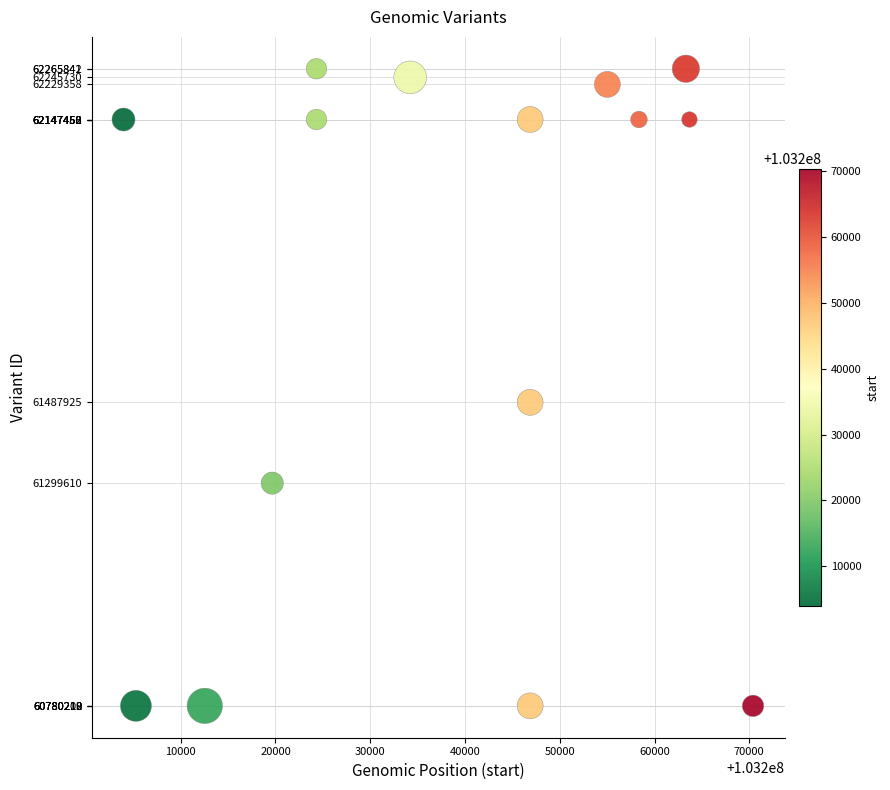

What Y value in the scatter plot is closest to 61523025?

61487925